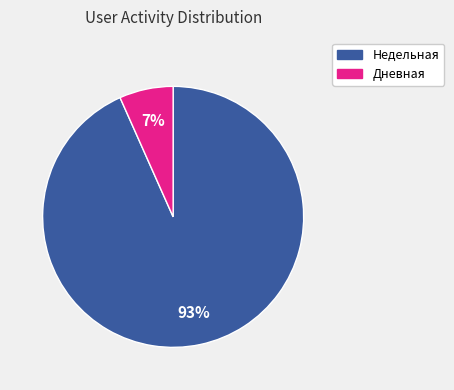

Do Недельная and Дневная together represent more than half of the pie?

Yes